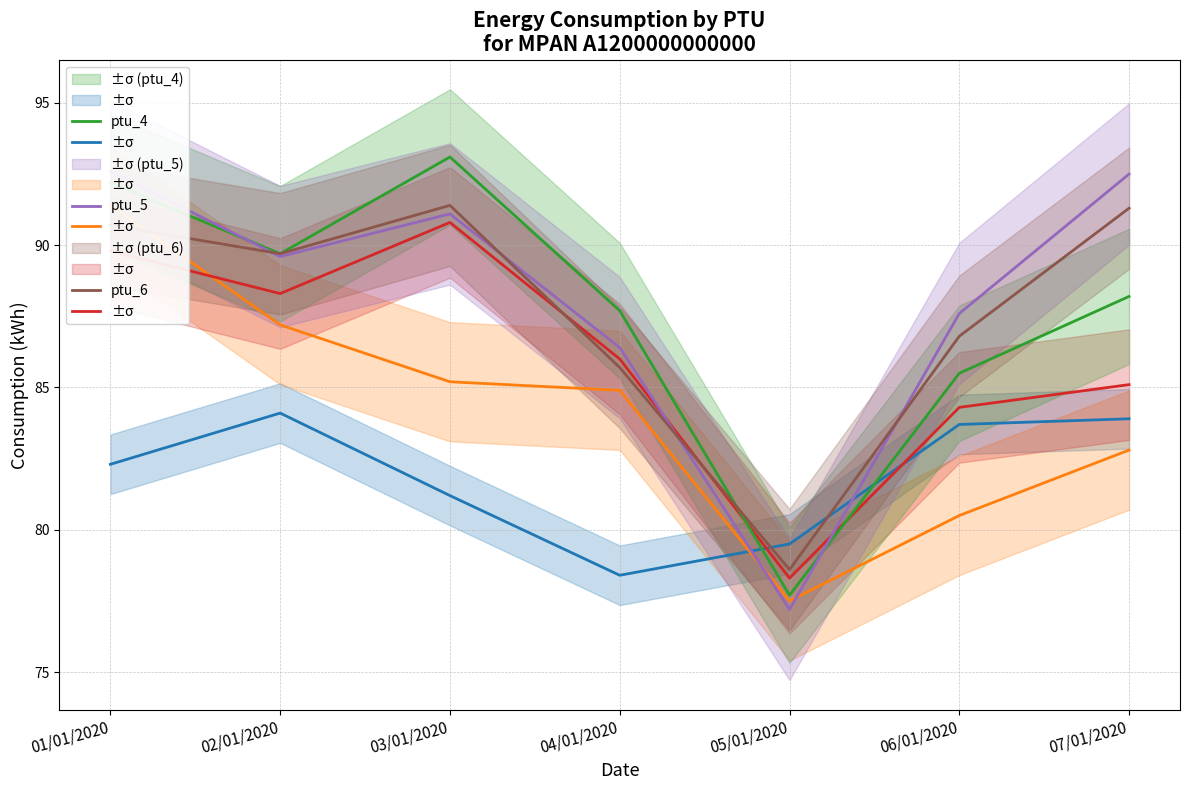

How many lines are shown in the chart?

6